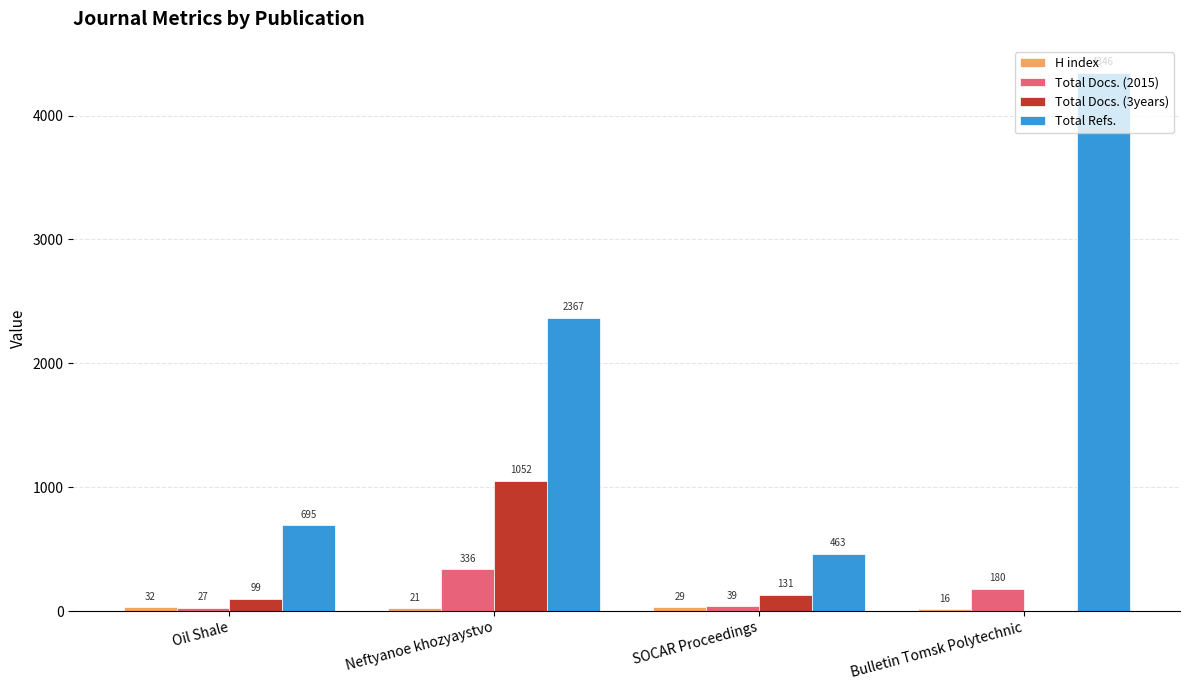

At which category is the sum across all series the highest?

Bulletin Tomsk Polytechnic